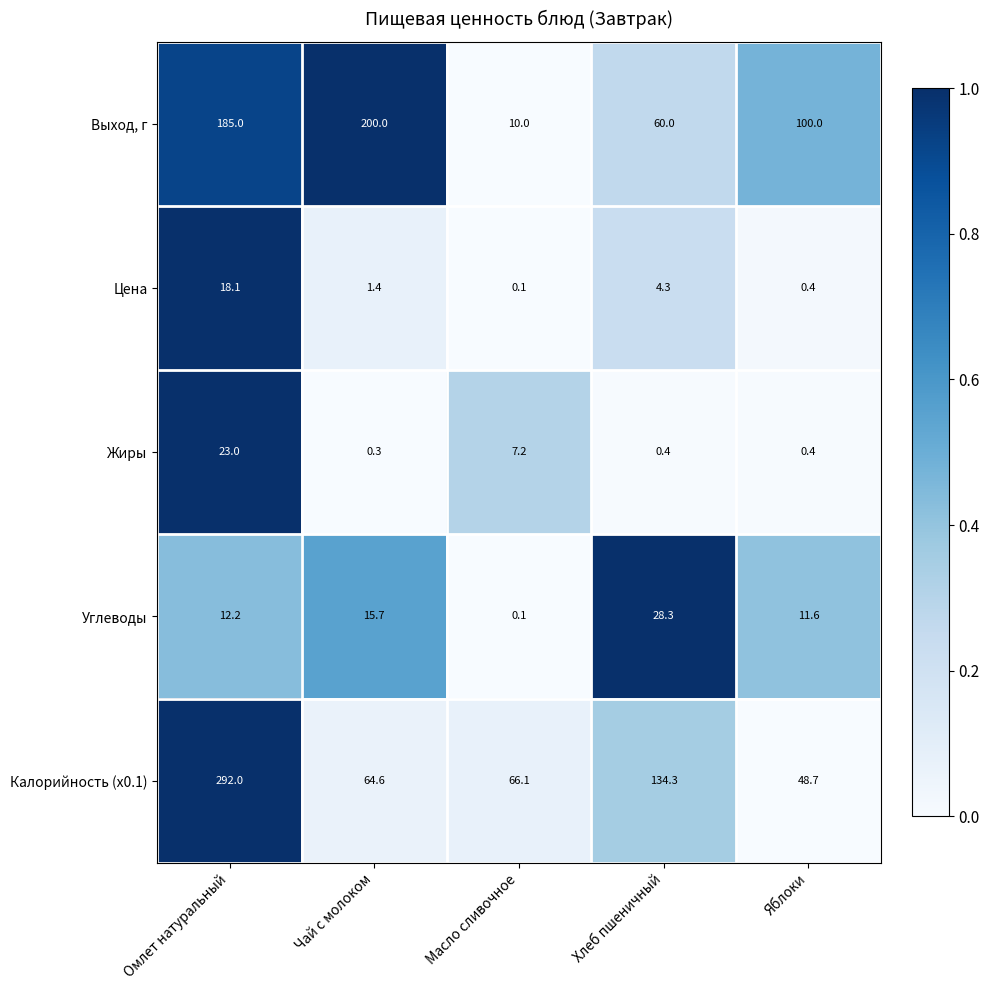

Is it true that Калорийность (x0.1) equals 38.1 at Масло сливочное?

False